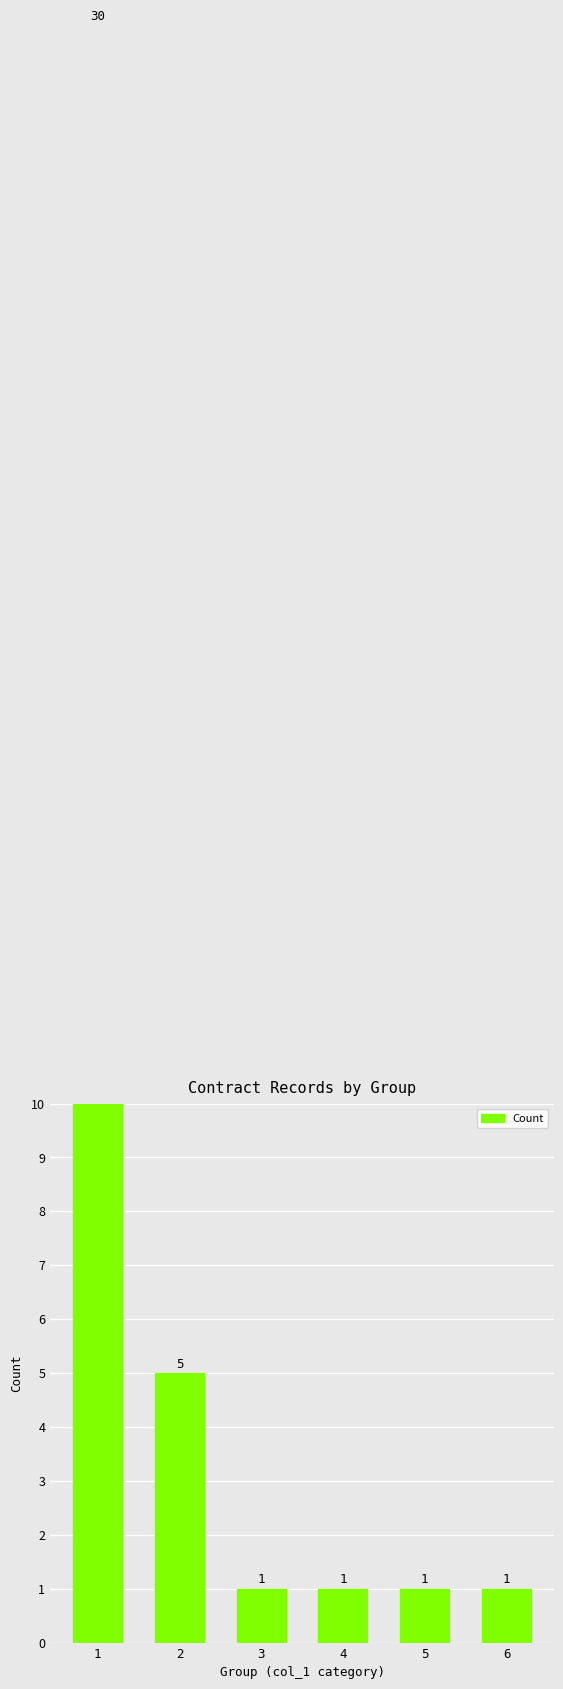

Count the values in the range 1 to 5.

5